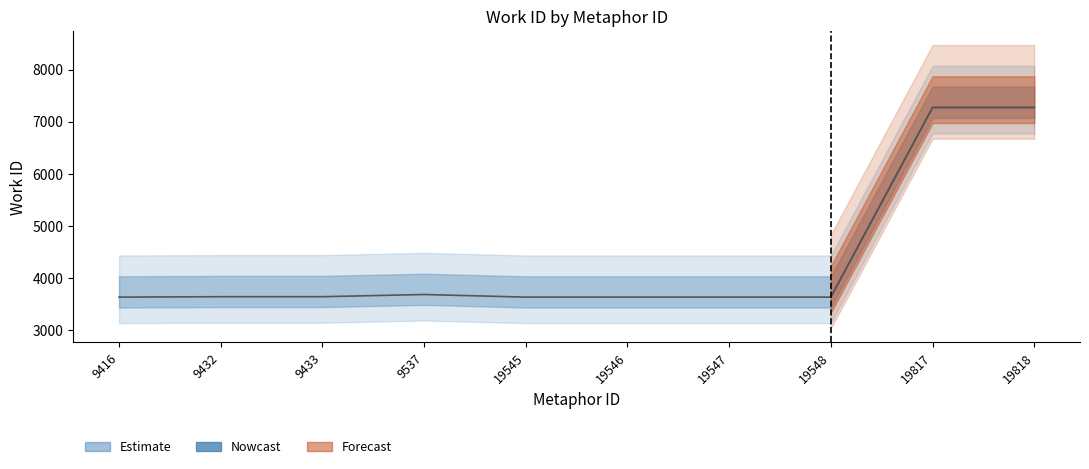

What is the ratio of the value at 19548 to the value at 9537?

1.0